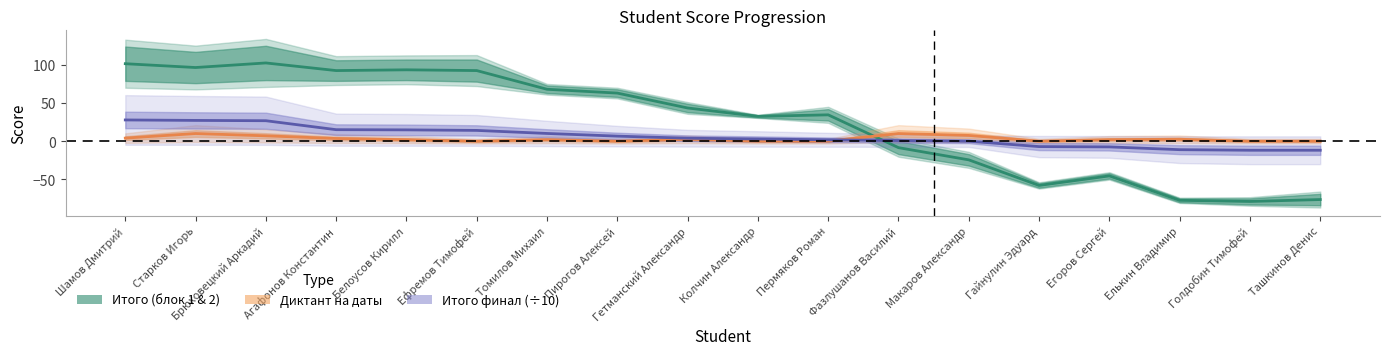

Is it true that Итого финал (÷10) equals 1.1 at Фазлушанов Василий?

False